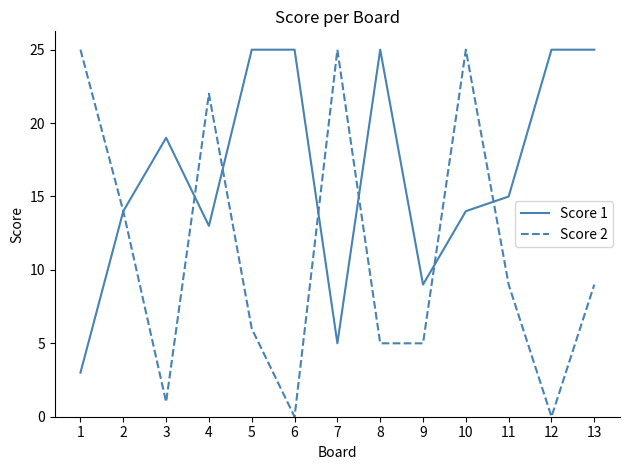

What is the difference between the Score 2 values at 4 and 2?

8